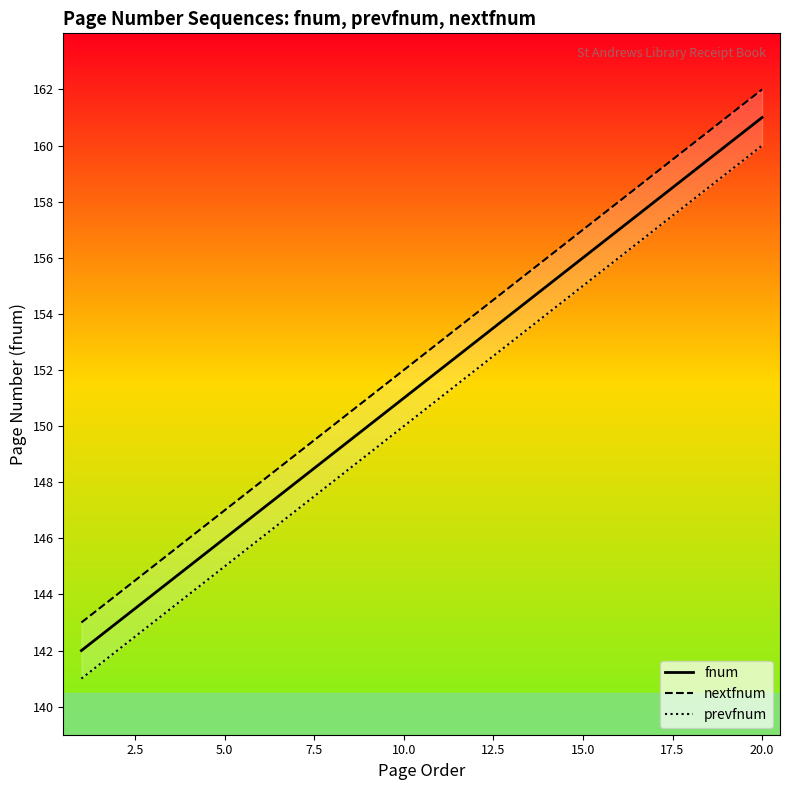

How many values in the fnum series exceed 152?

9